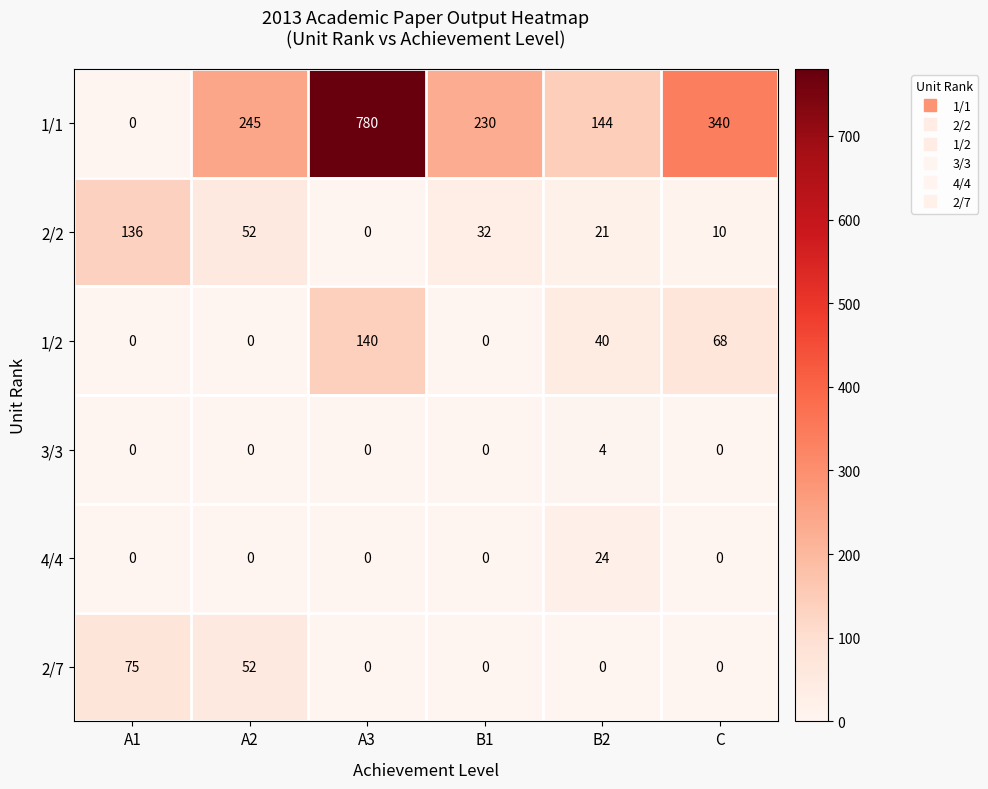

Between A3 and B2, which series saw the biggest shift?

1/1